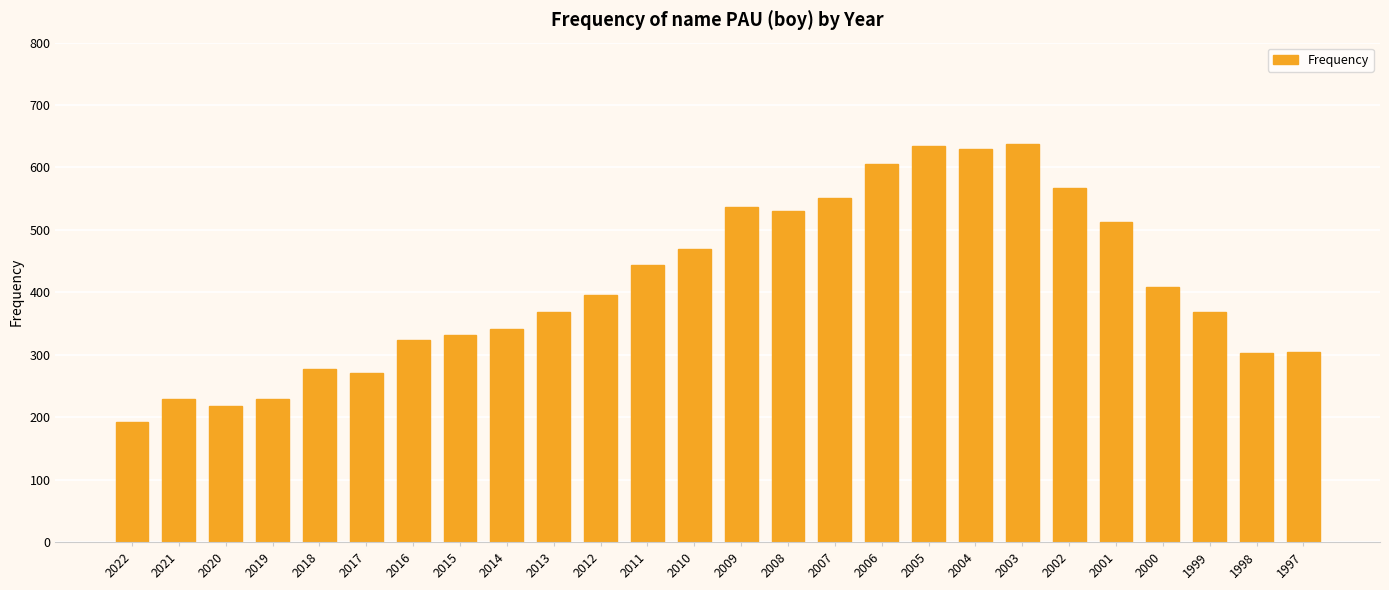

Which label corresponds to the smallest value in the chart?

2022